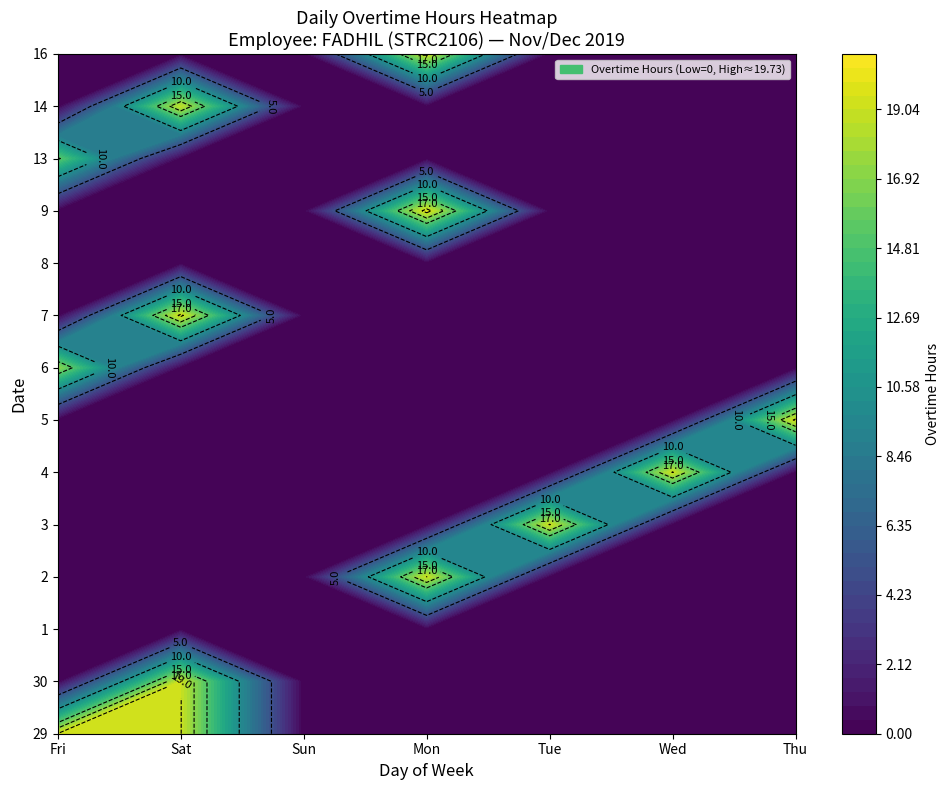

What is the greatest value displayed?

19.7